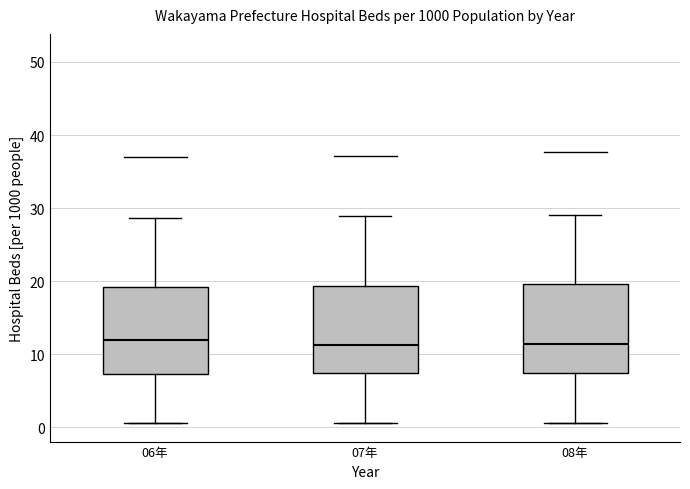

Where does the lower whisker of the box for 07年 end on the y-axis? The values are not printed on the chart, so give them approximately, as read against the axis.

1